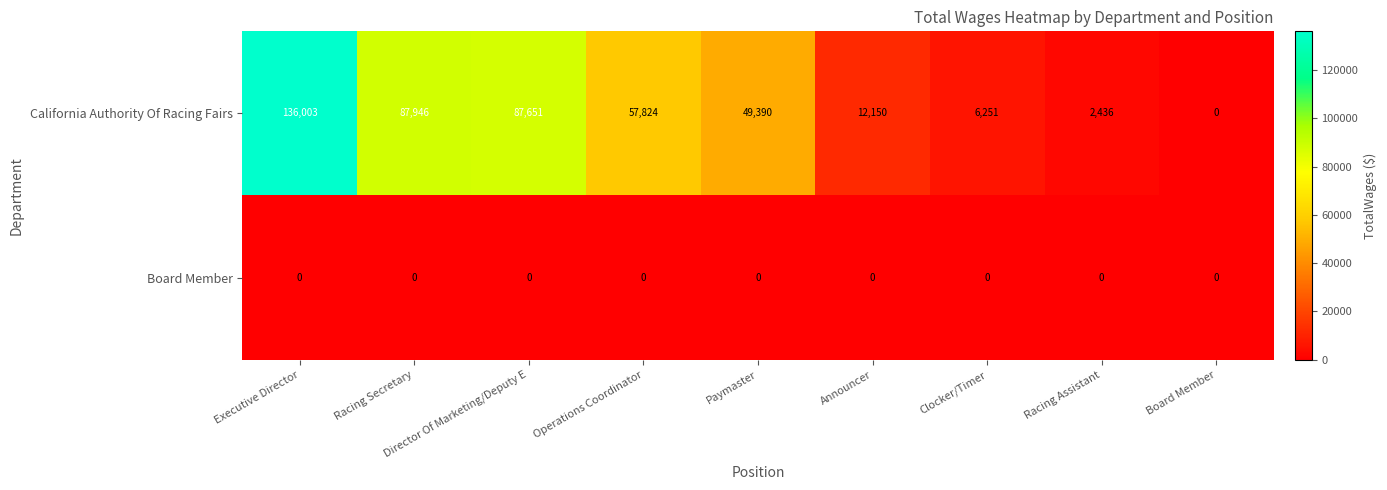

What is the total value across all series at Announcer?

12150